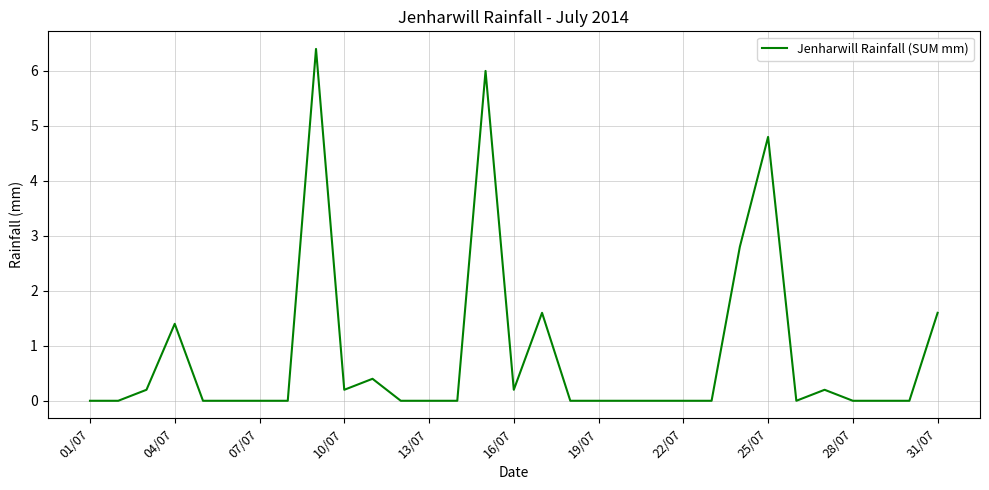

What is the greatest value displayed?

6.4